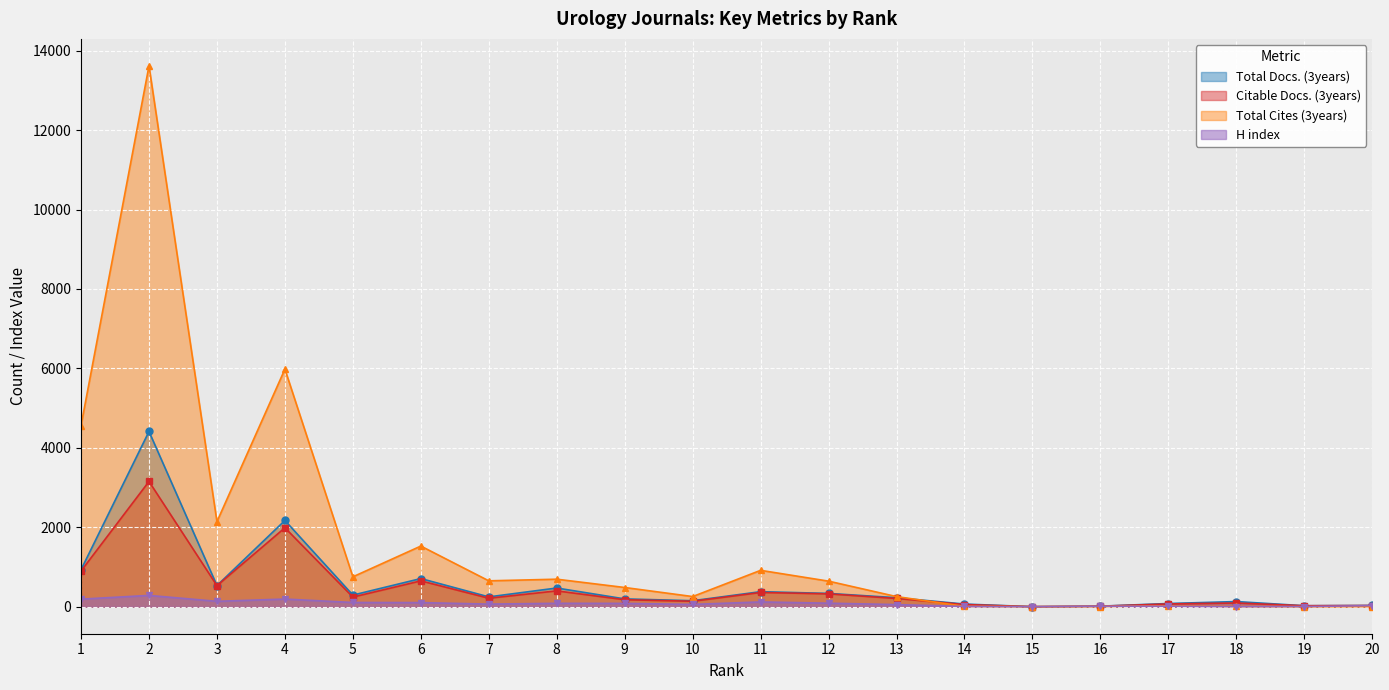

Which series has the widest spread of values?

Total Cites (3years)